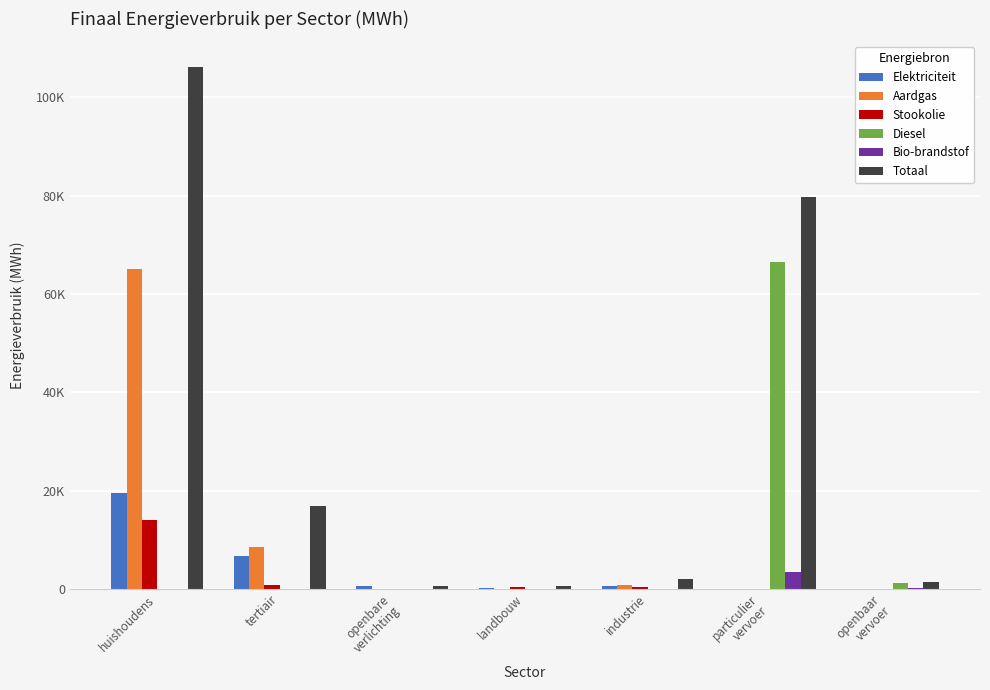

What is the maximum value shown in the chart?

106110.0